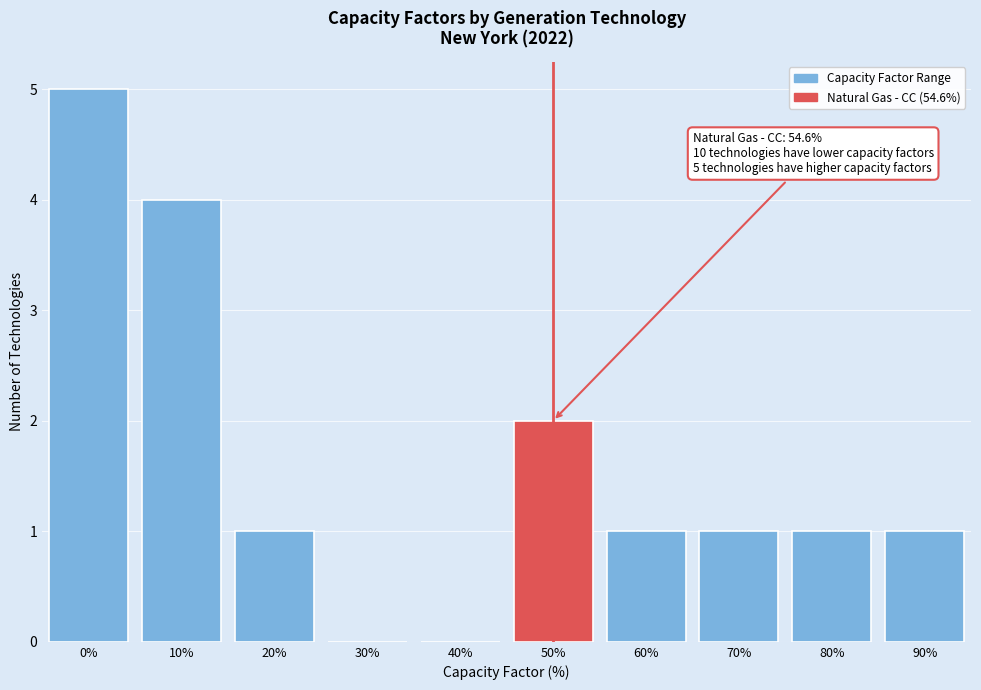

Reading left to right, what are all the values shown in this chart?

0%=5	10%=4	20%=1	30%=0	40%=0	50%=2	60%=1	70%=1	80%=1	90%=1